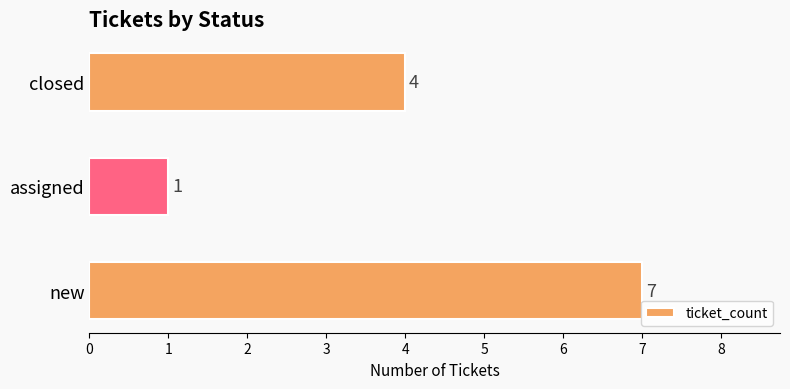

How many series are shown in this chart?

1